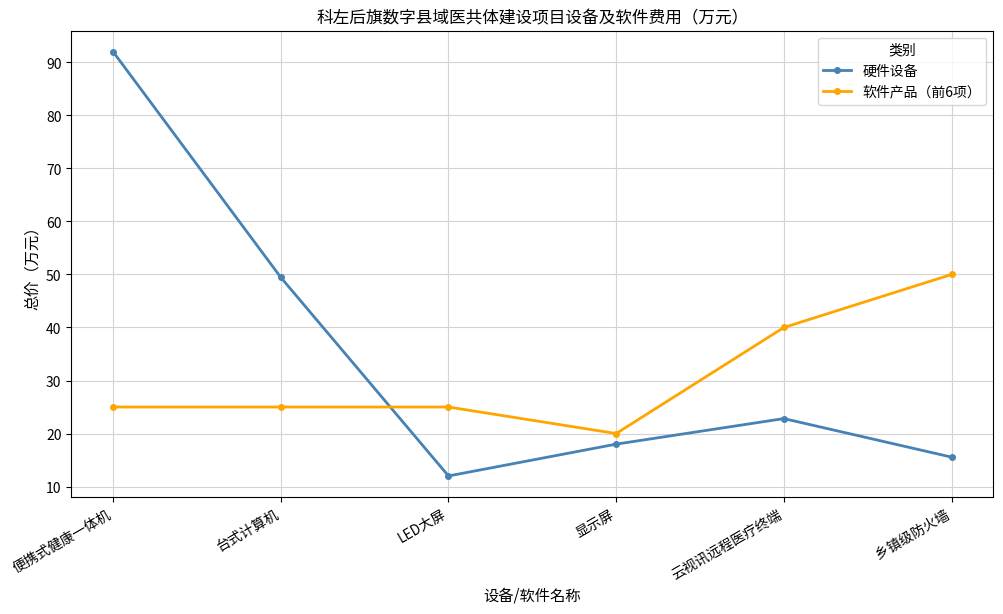

What is the label of the 5th point from the left?

云视讯远程医疗终端